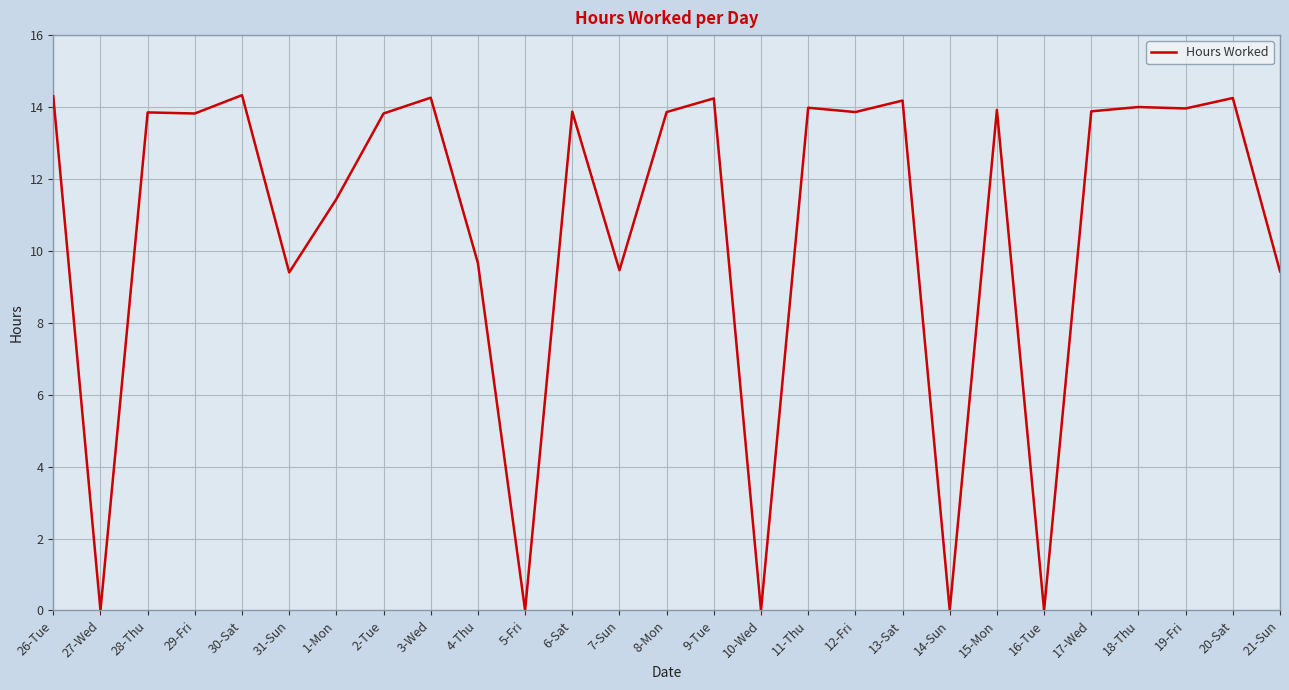

True or false: the data shows 9.2 at 6-Sat.

False